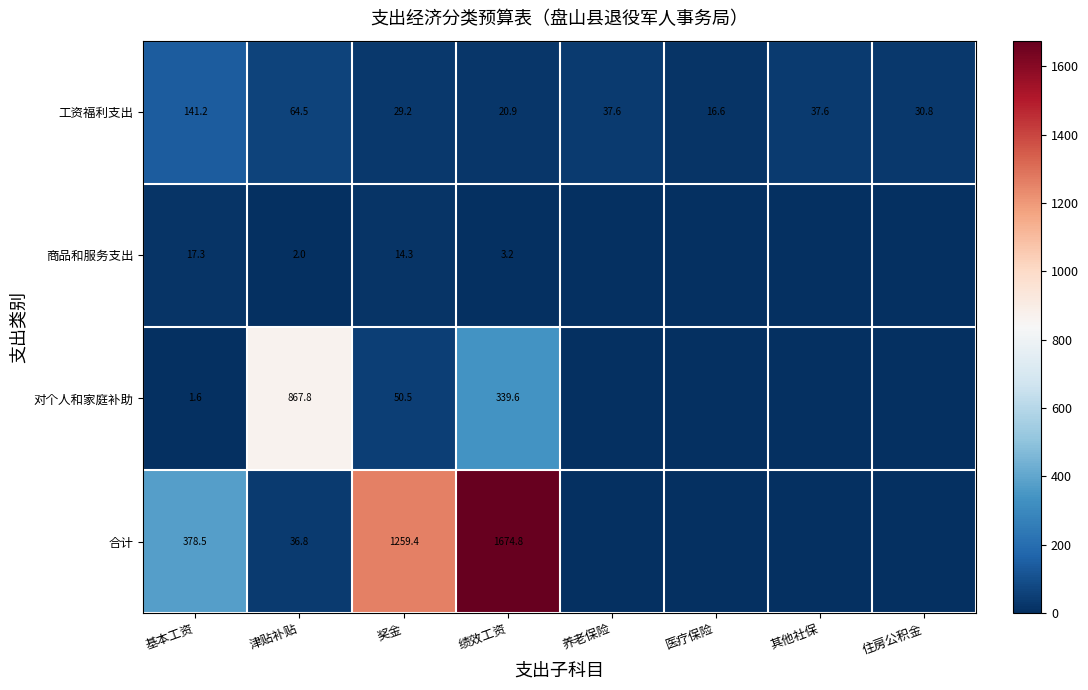

The 对个人和家庭补助 series shows 199.8 at 津贴补贴. True or false?

False